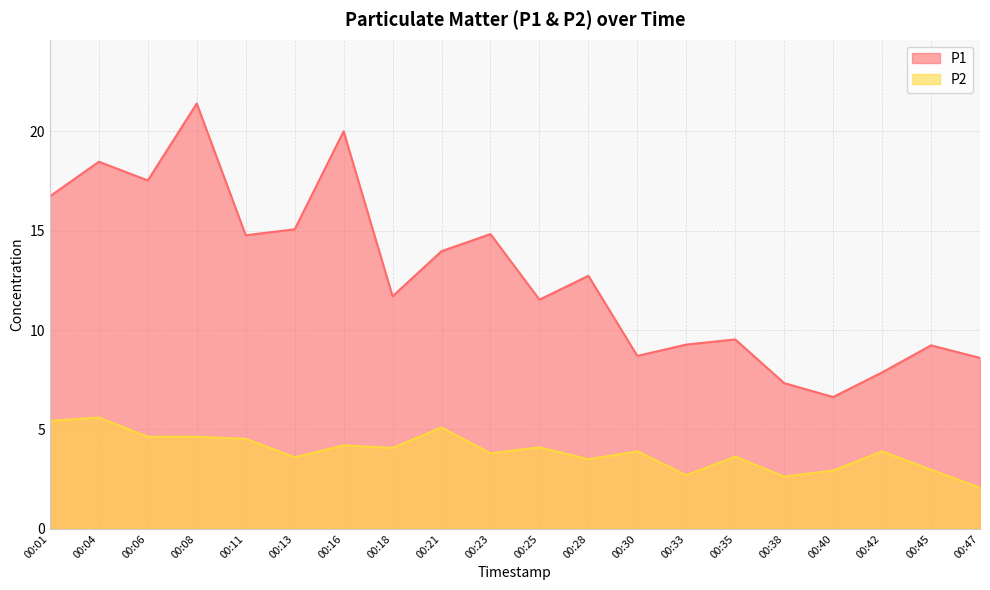

What is the spread (max minus min) of values at 00:38?

4.7